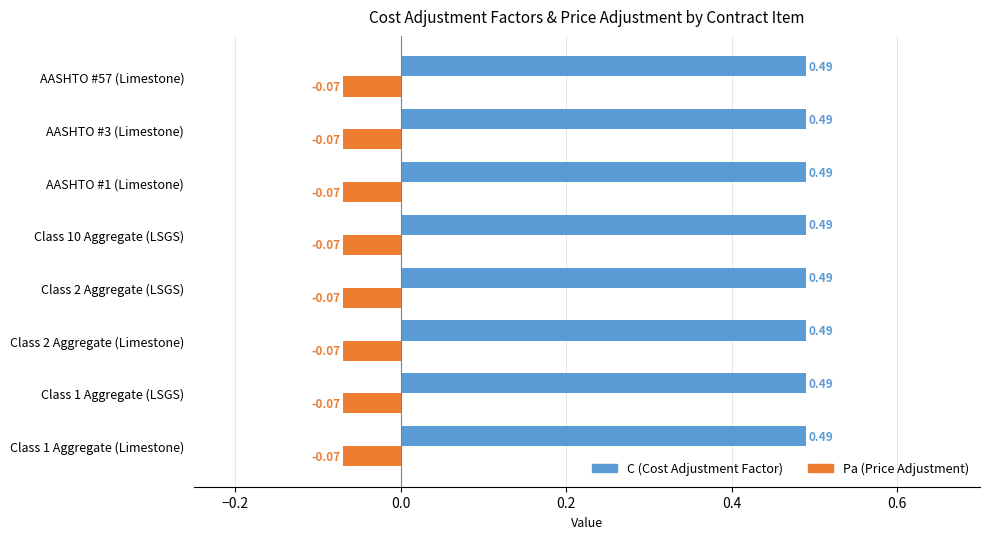

What is the difference between the highest and lowest values at Class 10 Aggregate (LSGS)?

0.6